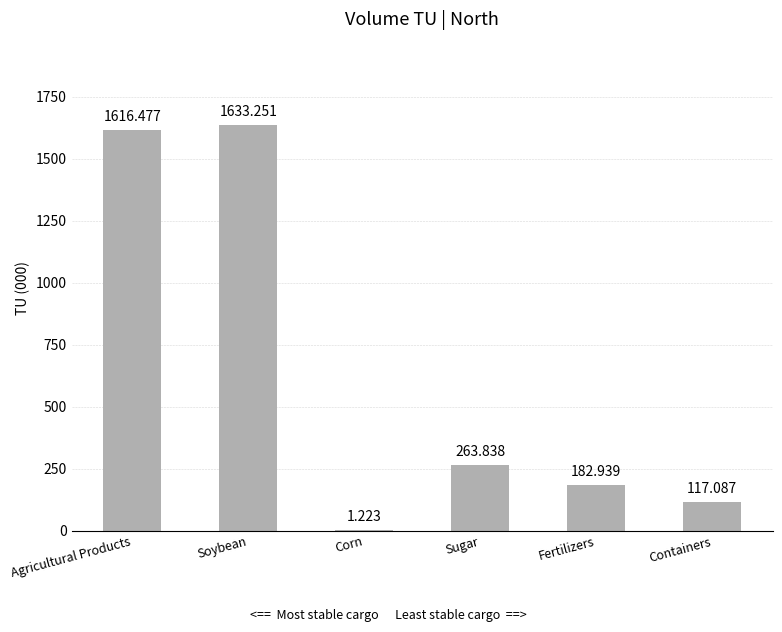

Where does the data first go above 263?

Agricultural Products